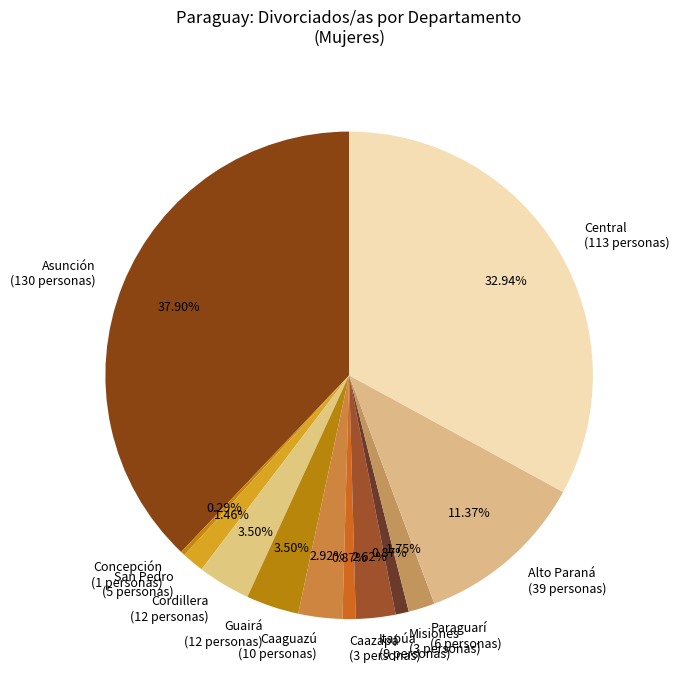

Combined, what portion of the pie is Central and Paraguarí?

34.7%